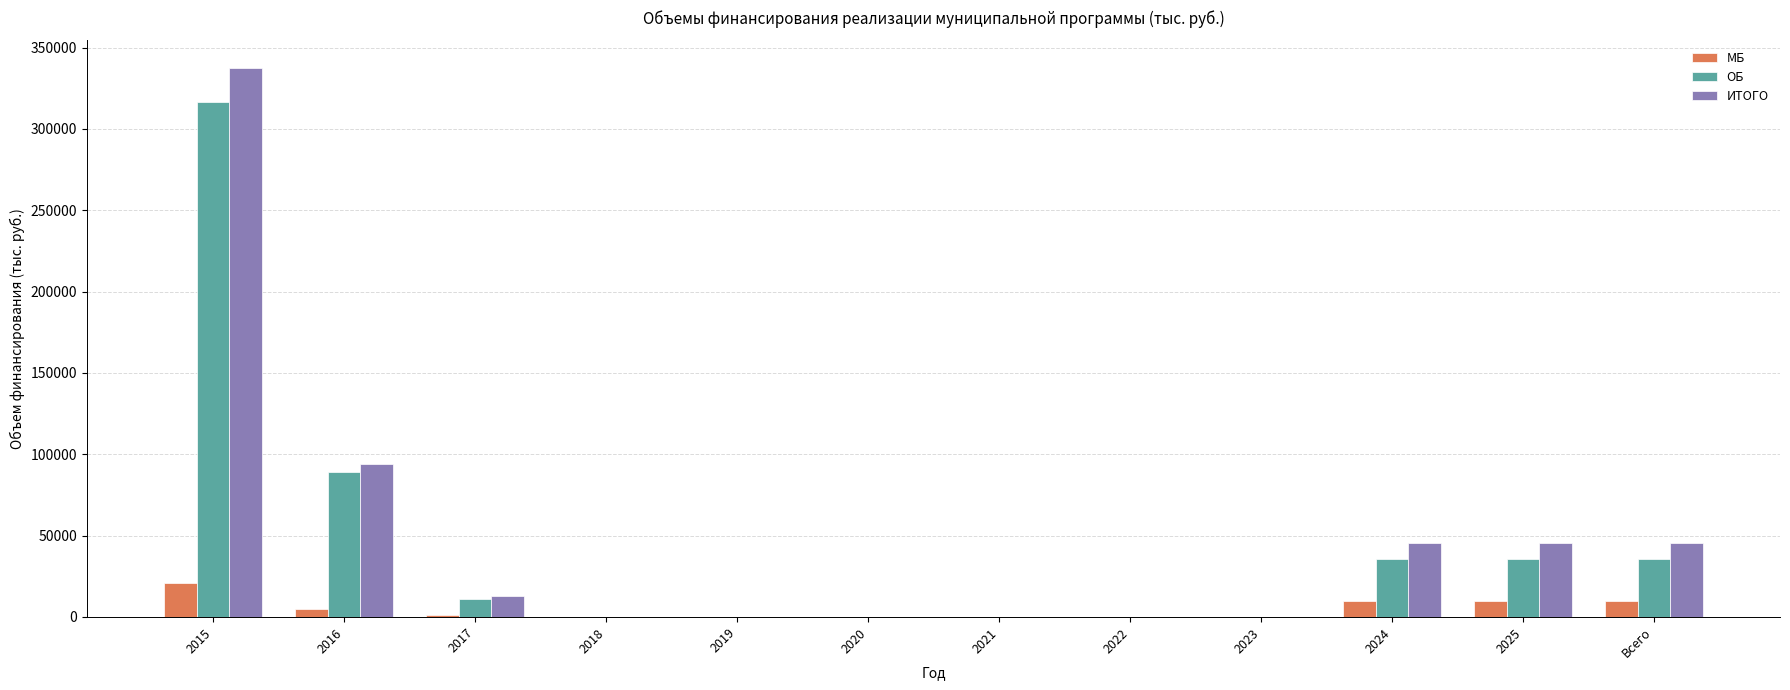

What is the sum of all ОБ values?

524224.9